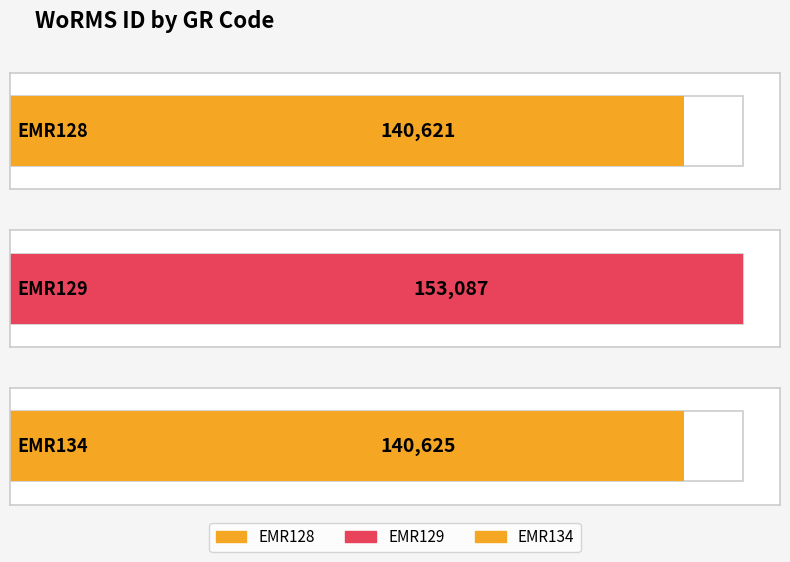

Reading right to left, what are all the values shown in this chart?

EMR134=140625	EMR129=153087	EMR128=140621